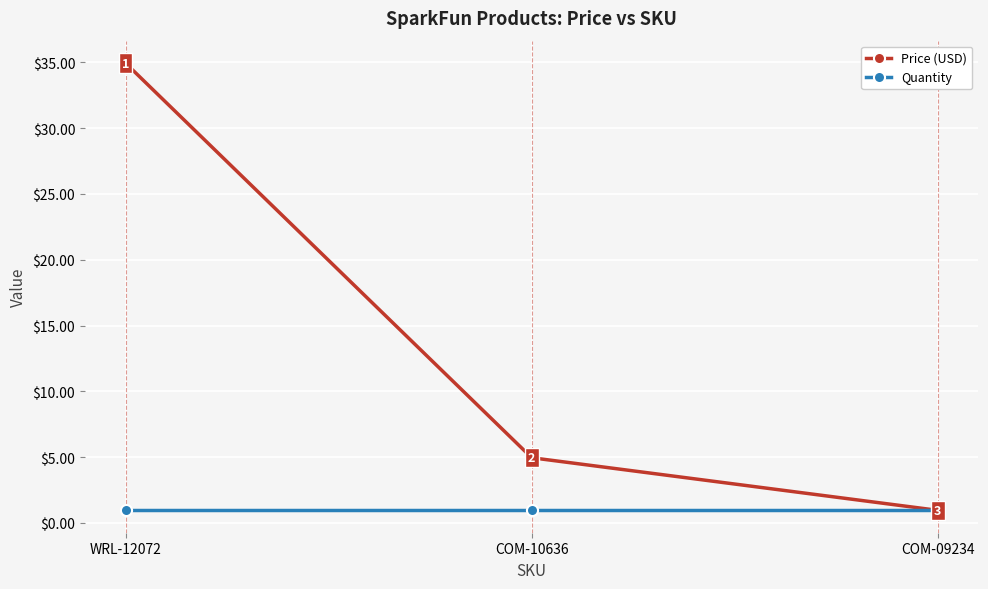

What position from the right is COM-09234?

1